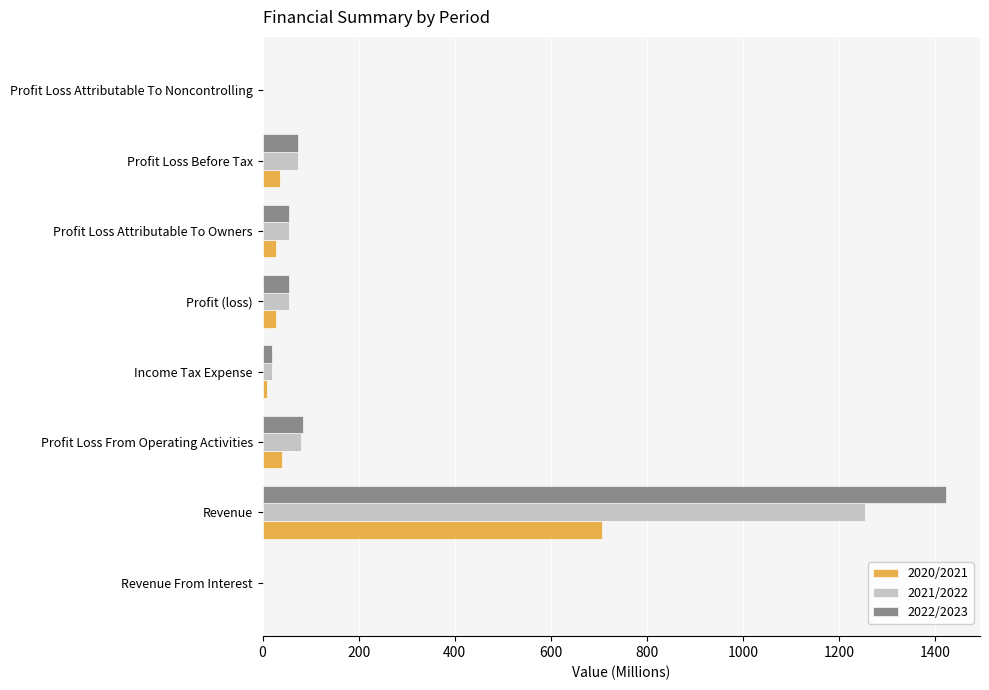

What is the sum of all 2020/2021 values?

848.1